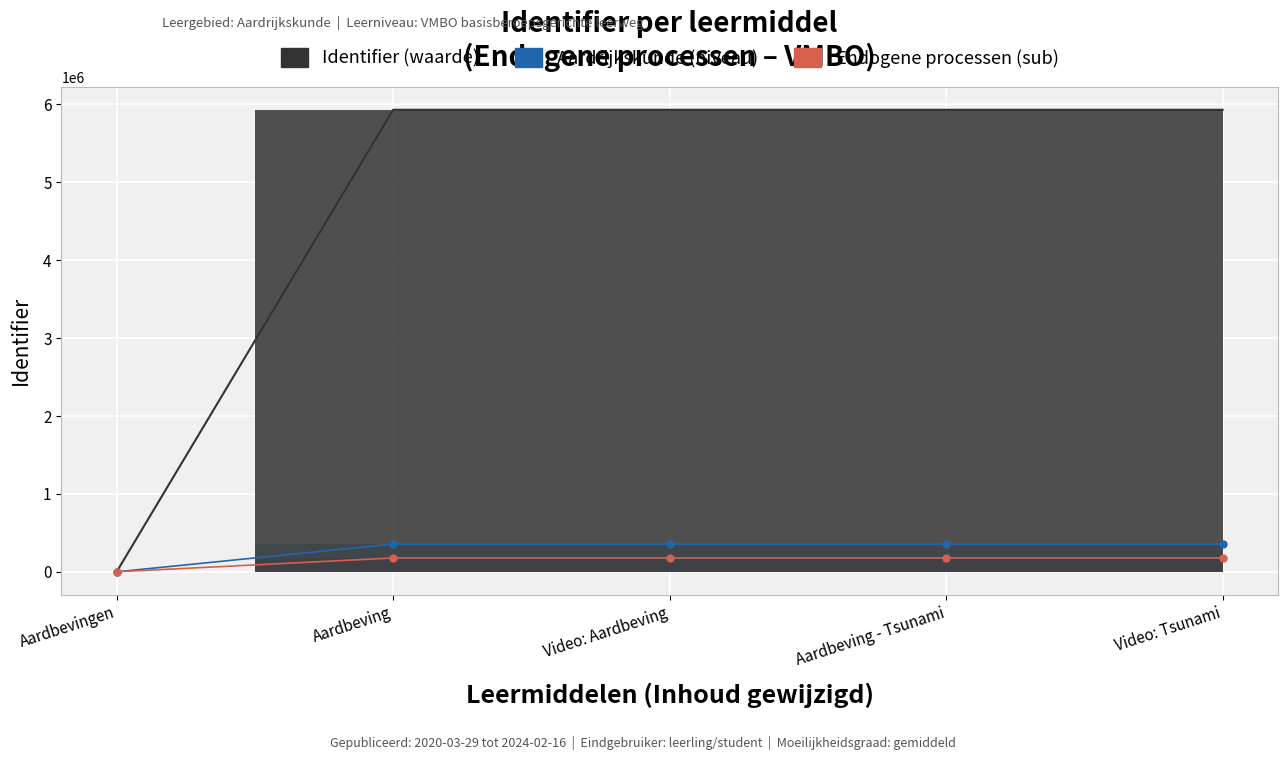

What is the sum of the values at Video: Aardbeving and Aardbeving - Tsunami?

11864104